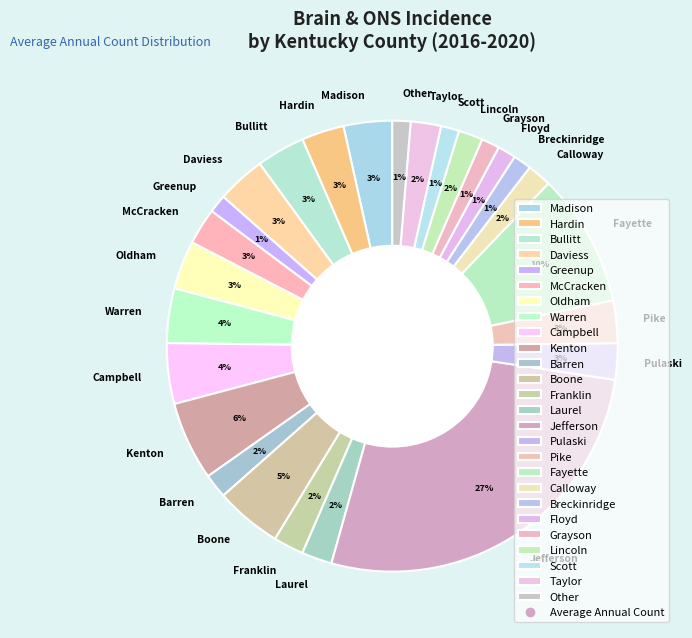

Does any single category account for the majority?

No